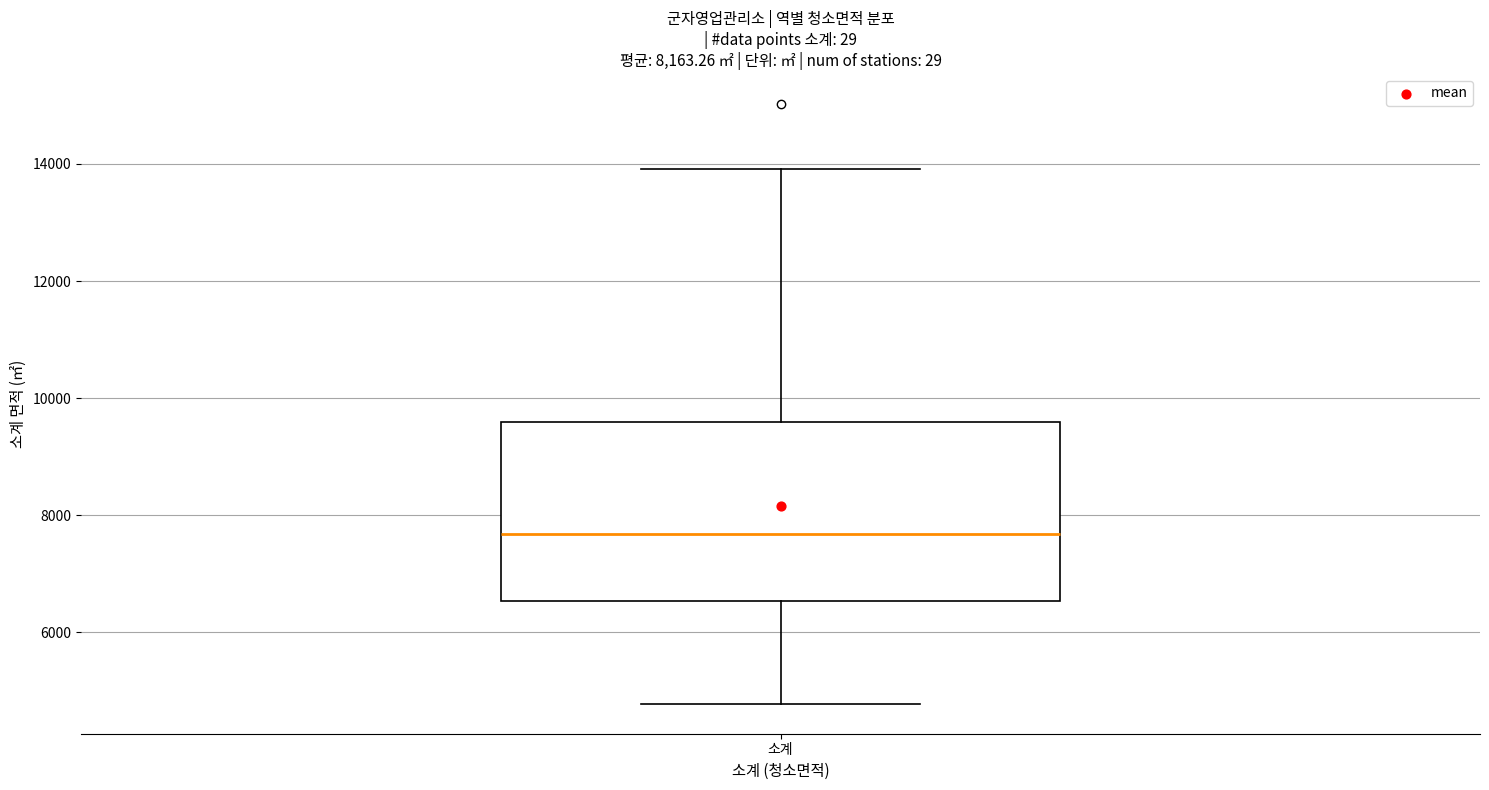

Transcribe this box plot: give where the median line is, the range the box spans, and where the two whiskers end, as read against the y-axis. The values are not printed on the chart, so give them approximately, as read against the axis.

median 7600, box 6600 to 9600, whiskers 4800 to 14000